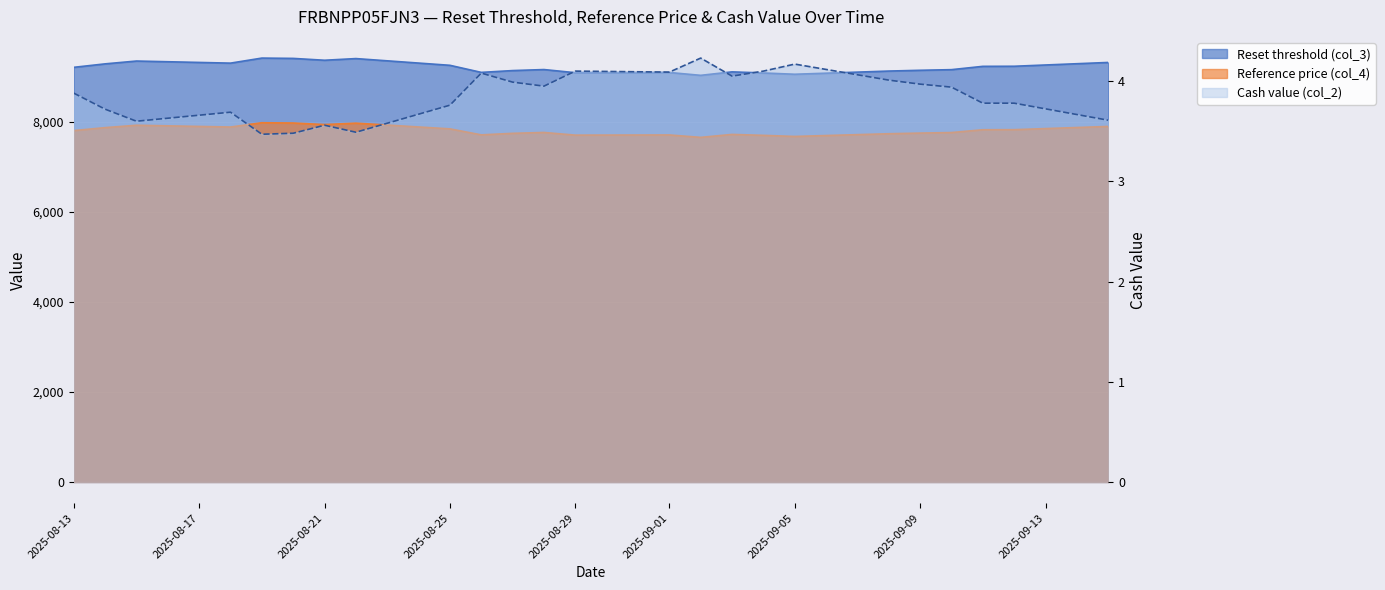

At which label is Reference price (col_4) closest to 7816?

2025-09-11